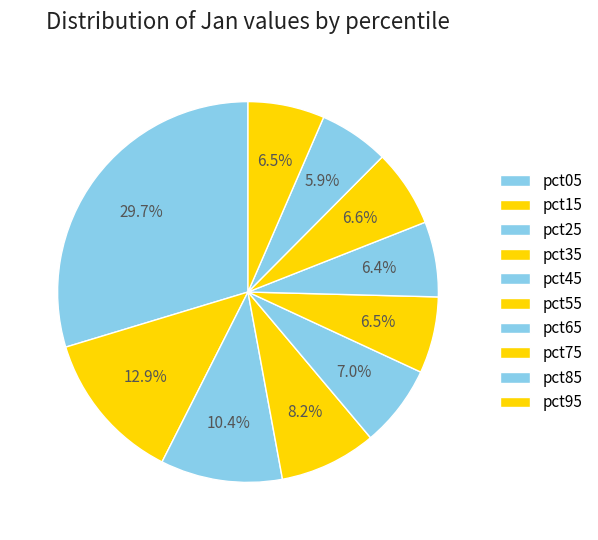

How many slices are in this pie chart?

10